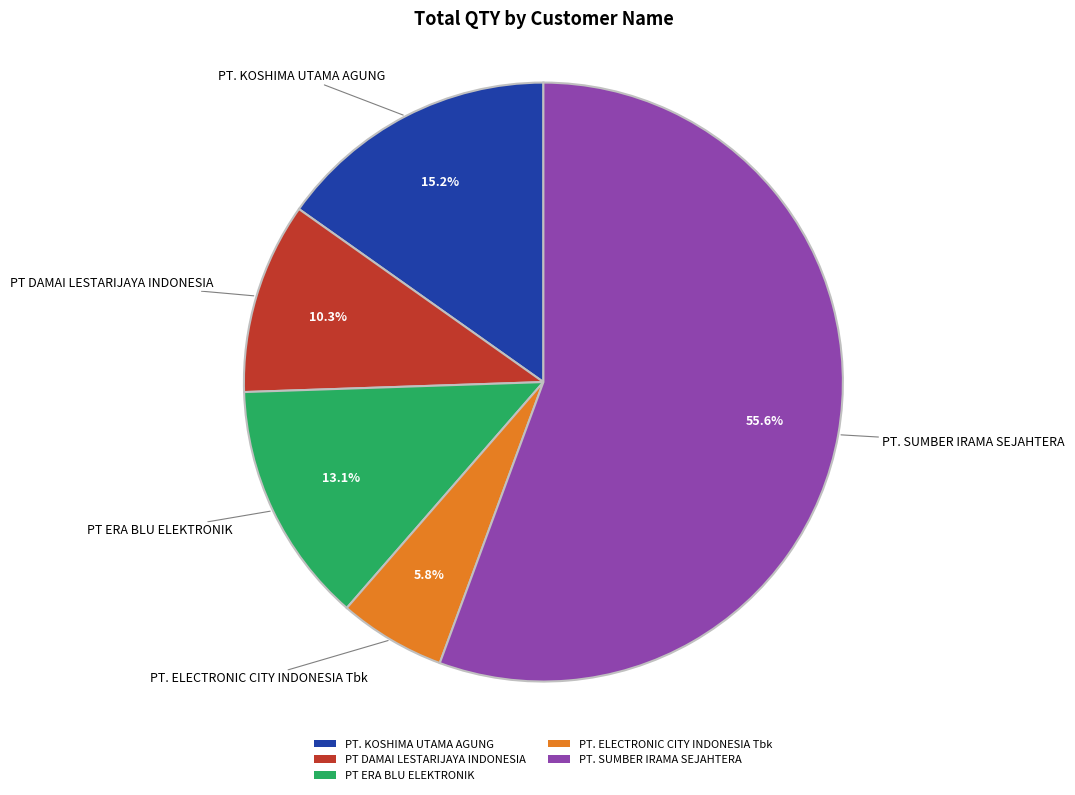

The PT DAMAI LESTARIJAYA INDONESIA slice represents 25% of the pie. True or false?

False